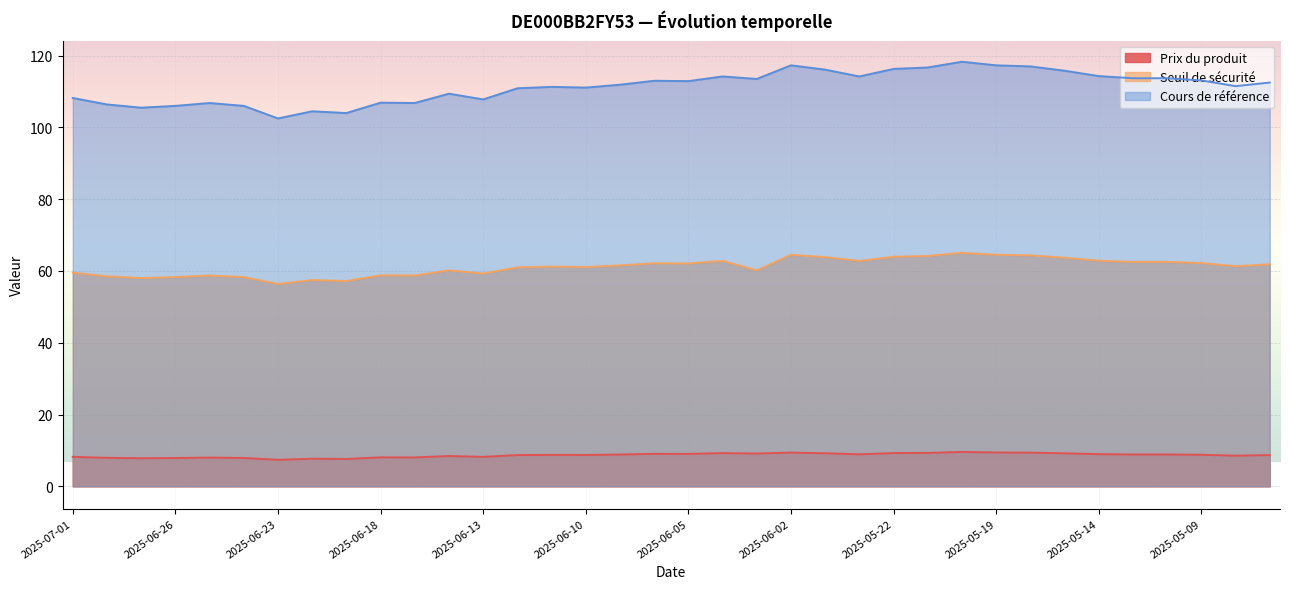

List the series in order of their overall mean, highest first.

Cours de référence, Seuil de sécurité, Prix du produit